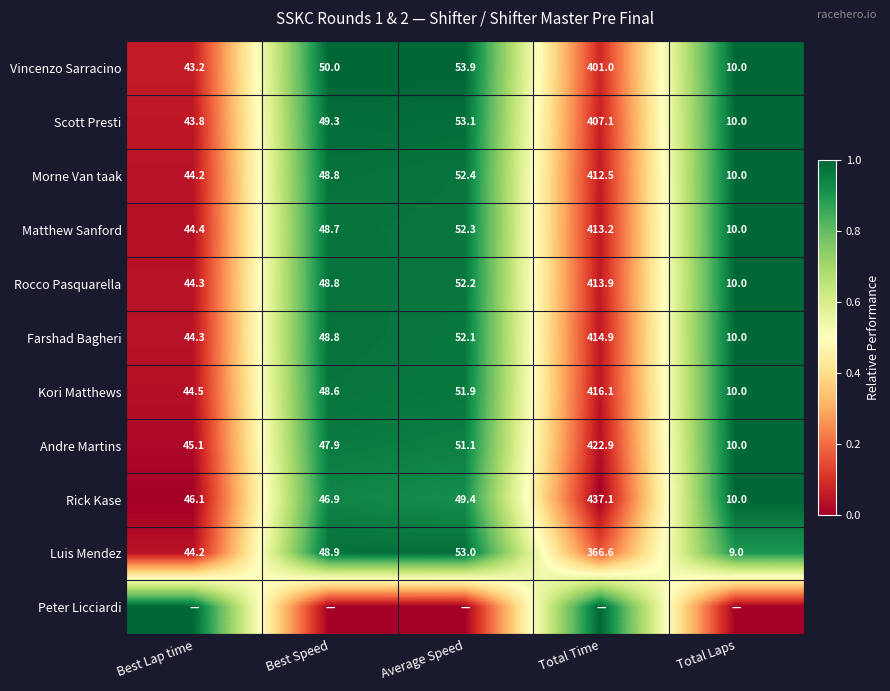

Where is Andre Martins nearest to the value 216?

Average Speed